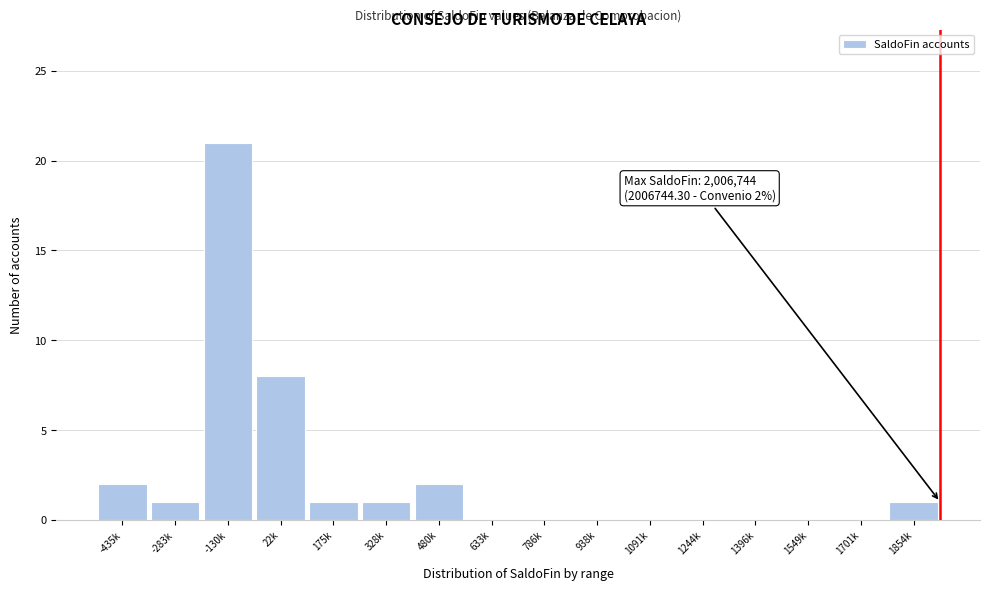

Reading right to left, what are all the values shown in this chart?

1854k=1	1701k=0	1549k=0	1396k=0	1244k=0	1091k=0	938k=0	786k=0	633k=0	480k=2	328k=1	175k=1	22k=8	-130k=21	-283k=1	-435k=2